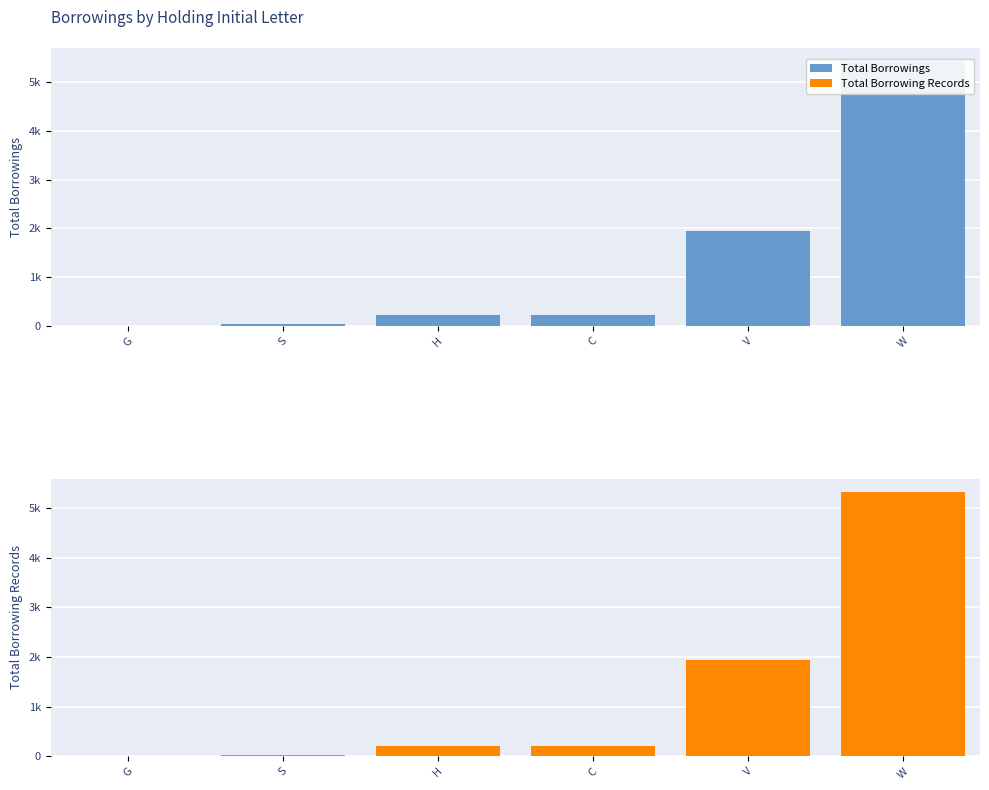

How many values in the Total Borrowing Records series are below 217?

3